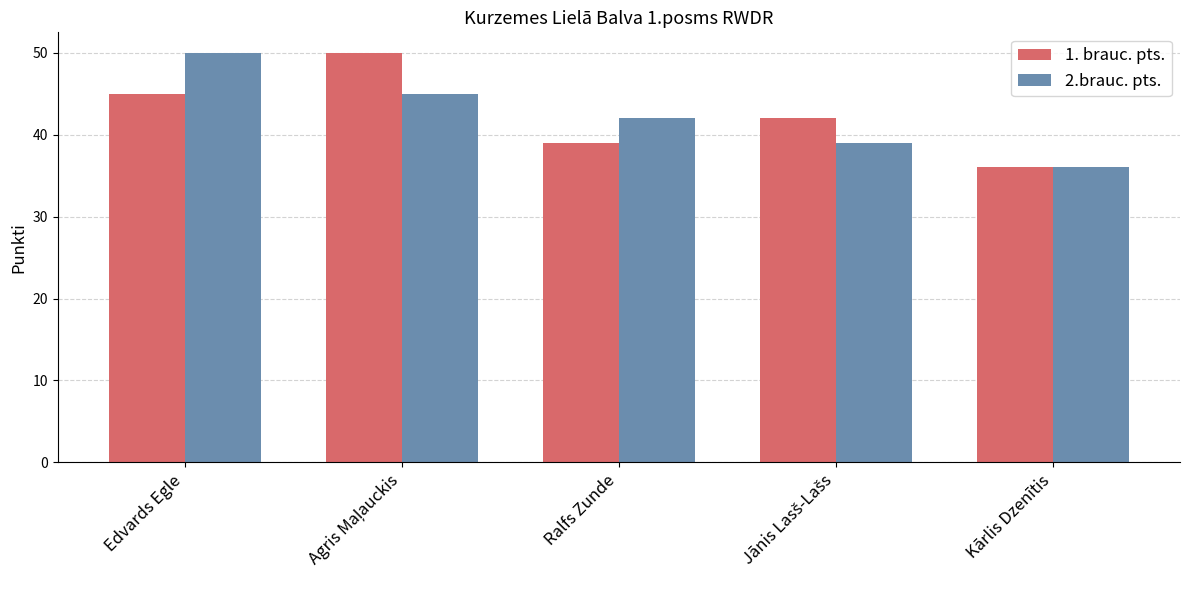

At how many categories does at least one series exceed 39?

4